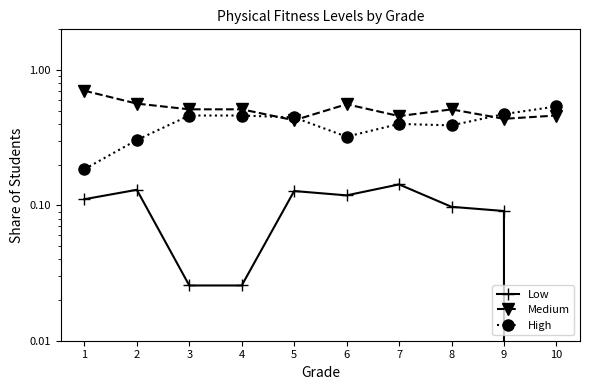

Reading right to left, transcribe all the data shown in this chart.

Low: 0.0	0.1	0.1	0.1	0.1	0.1	0.0	0.0	0.1	0.1
Medium: 0.5	0.4	0.5	0.5	0.6	0.4	0.5	0.5	0.6	0.7
High: 0.5	0.5	0.4	0.4	0.3	0.4	0.5	0.5	0.3	0.2